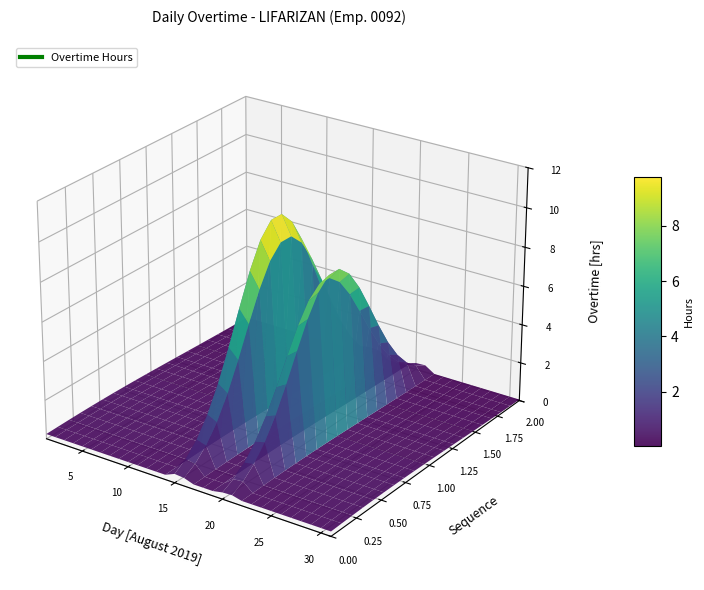

Reading left to right, list all the values displayed in this chart.

Day 1-10: 1=0.0	2=0.0	3=0.0	4=0.0	5=0.0	6=0.0	7=0.0	8=0.0	9=0.0	10=0.0
Day 11-20: 1=0.0	2=0.0	3=0.0	4=0.0	5=10.3	6=9.3	7=0.0	8=0.0	9=0.0	10=7.8
Day 21-31: 1=8.4	2=0.0	3=0.0	4=0.0	5=0.0	6=0.0	7=0.0	8=0.0	9=0.0	10=0.0